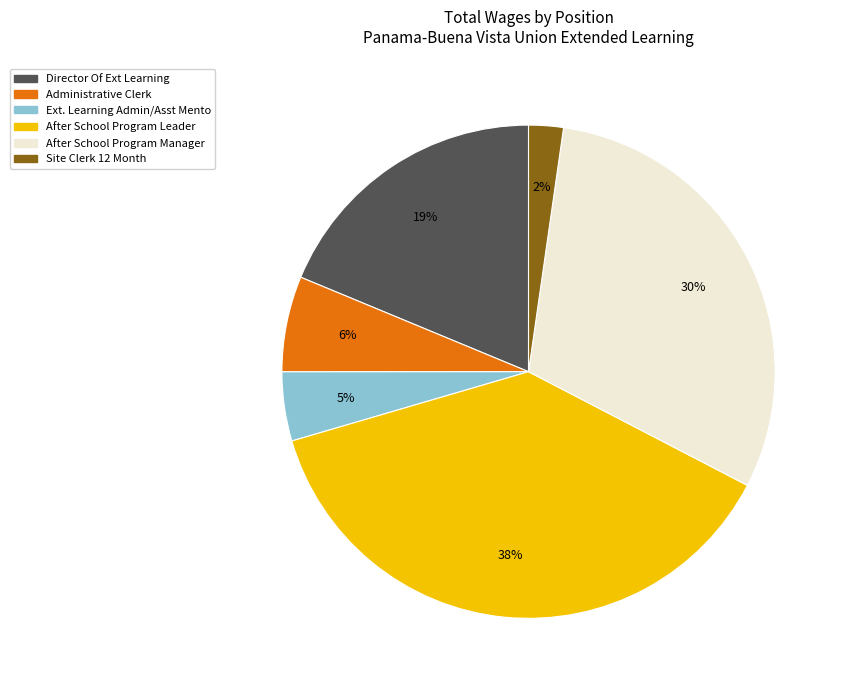

Between After School Program Leader and Director Of Ext Learning, which is larger?

After School Program Leader